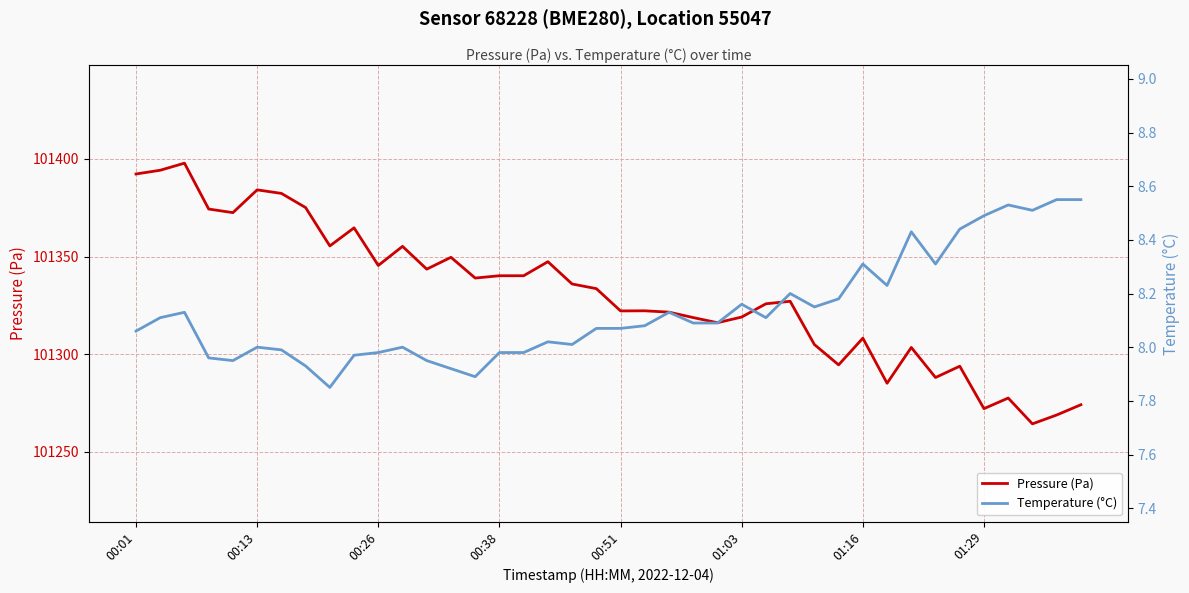

The value of Pressure (Pa) at 00:51 is 101322.2. True or false?

True